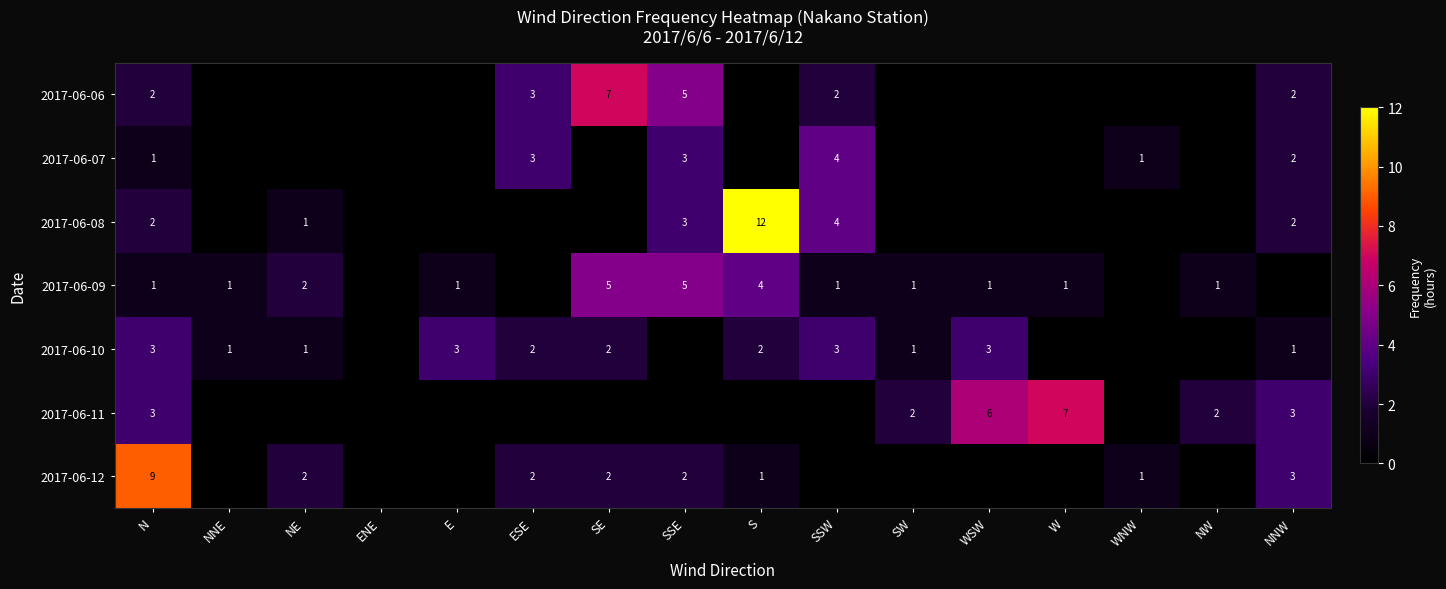

Is it true that 2017-06-08 equals 3 at NNW?

False